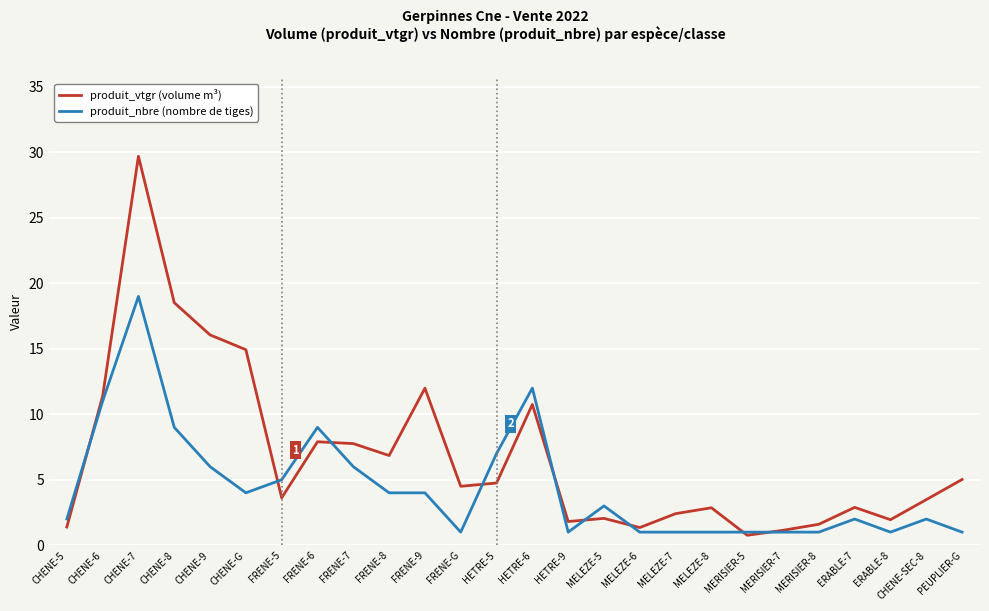

What is the maximum value for produit_vtgr (volume m³)?

29.7